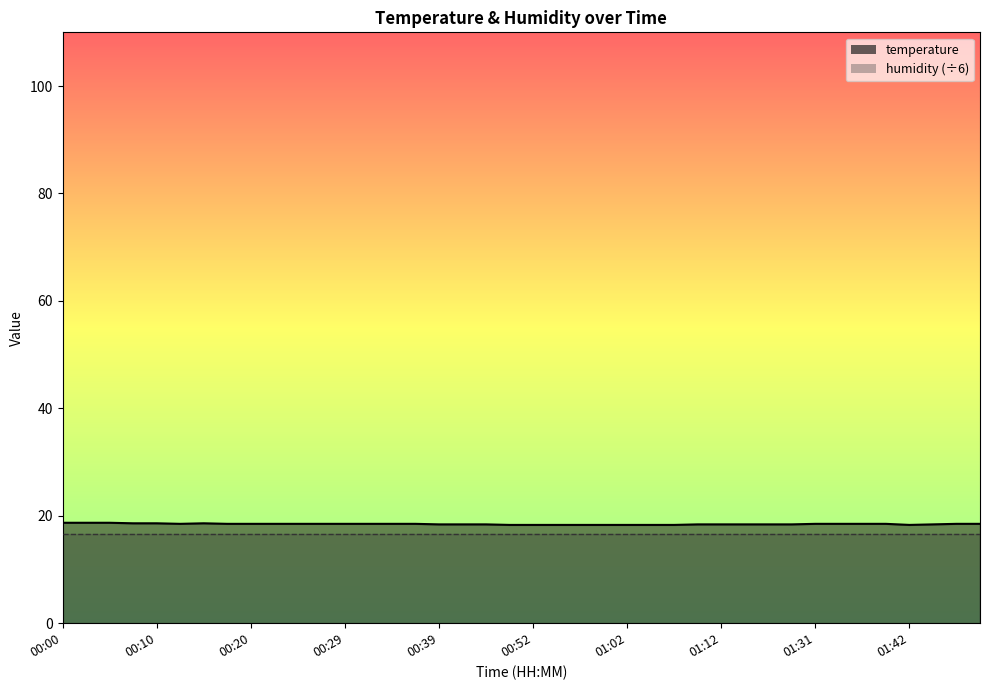

What is the ratio of the value at 01:20 to the value at 01:02?

1.0